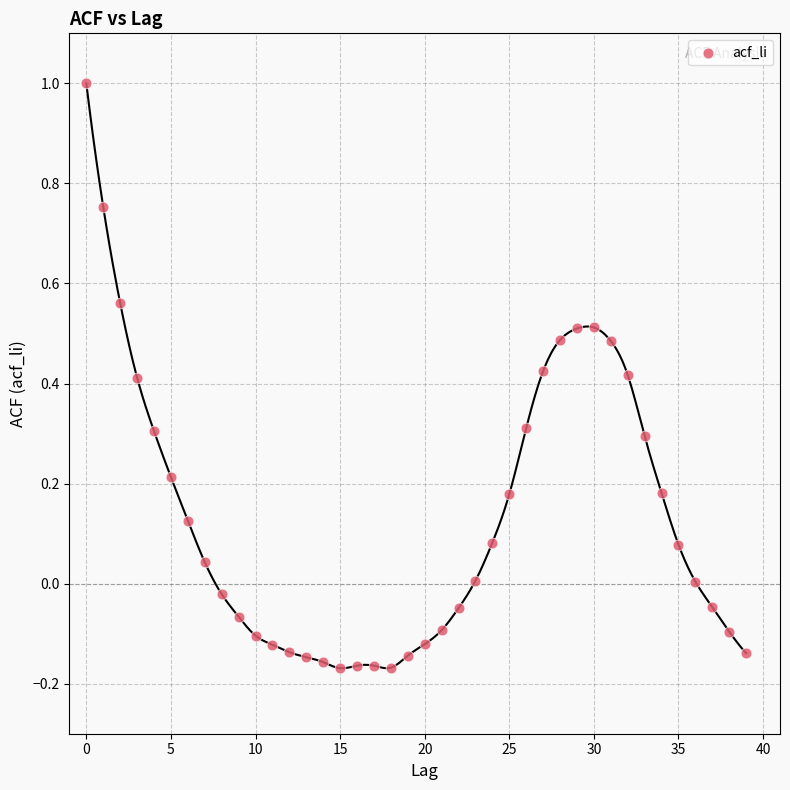

What is the range of Y values (max minus min)?

1.2